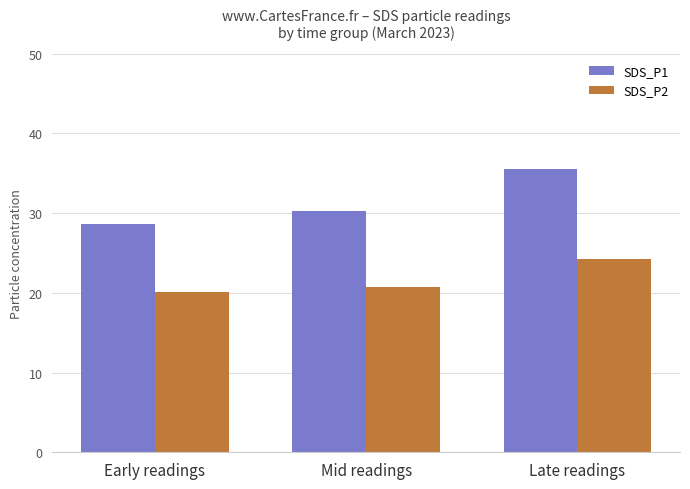

Rank the categories by SDS_P1 value from highest to lowest.

Late readings, Mid readings, Early readings